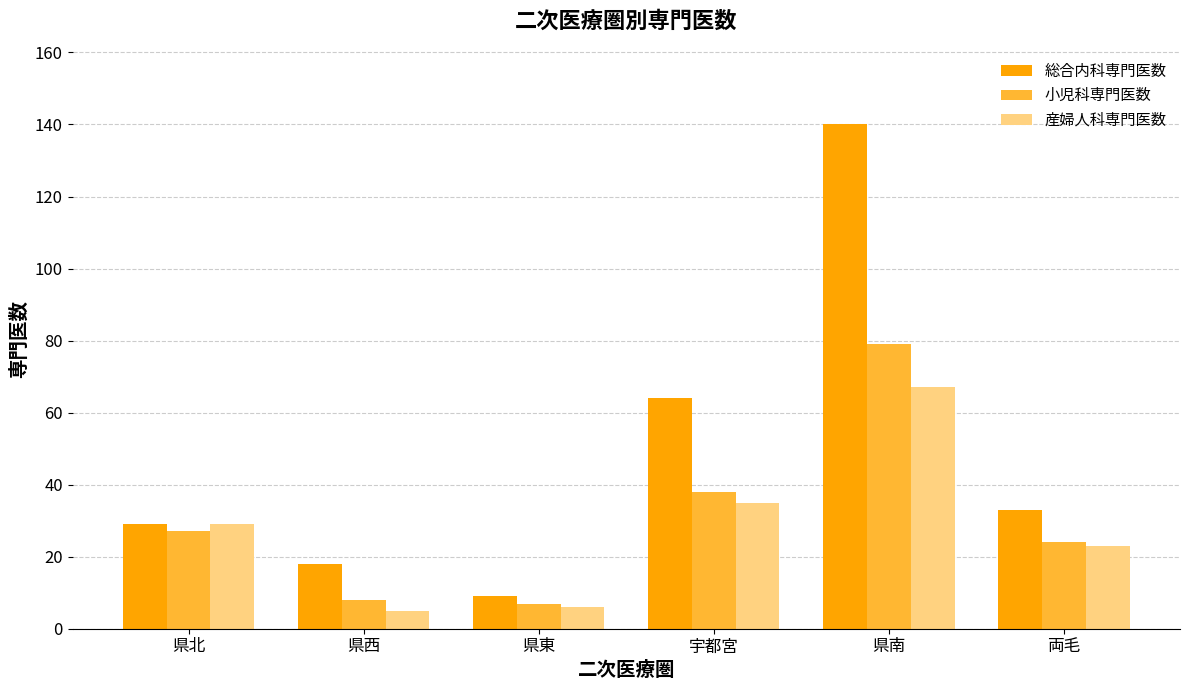

Reading left to right, list all the values displayed in this chart.

総合内科専門医数: 県北=29	県西=18	県東=9	宇都宮=64	県南=140	両毛=33
小児科専門医数: 県北=27	県西=8	県東=7	宇都宮=38	県南=79	両毛=24
産婦人科専門医数: 県北=29	県西=5	県東=6	宇都宮=35	県南=67	両毛=23